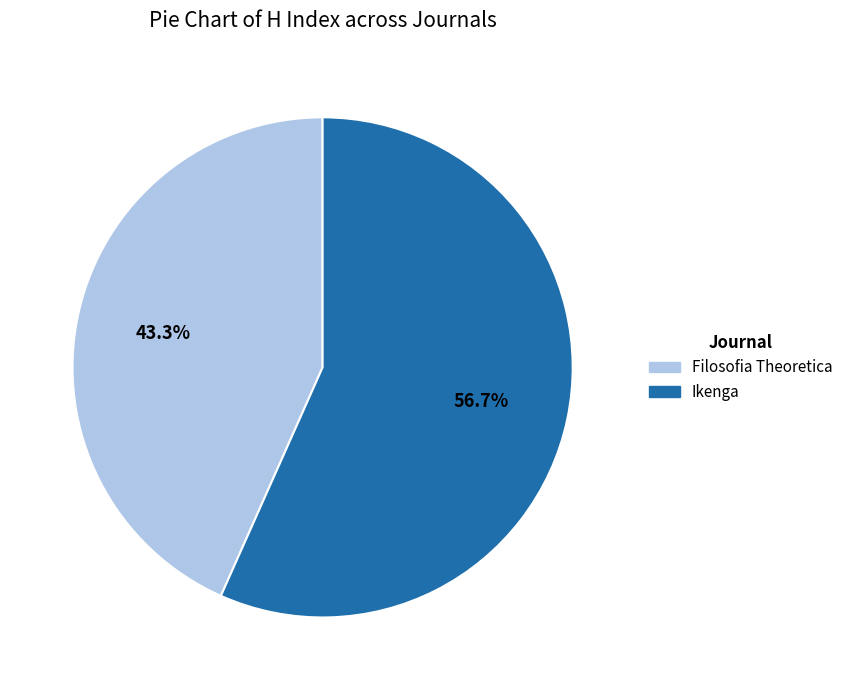

Count the number of slices in the pie.

2